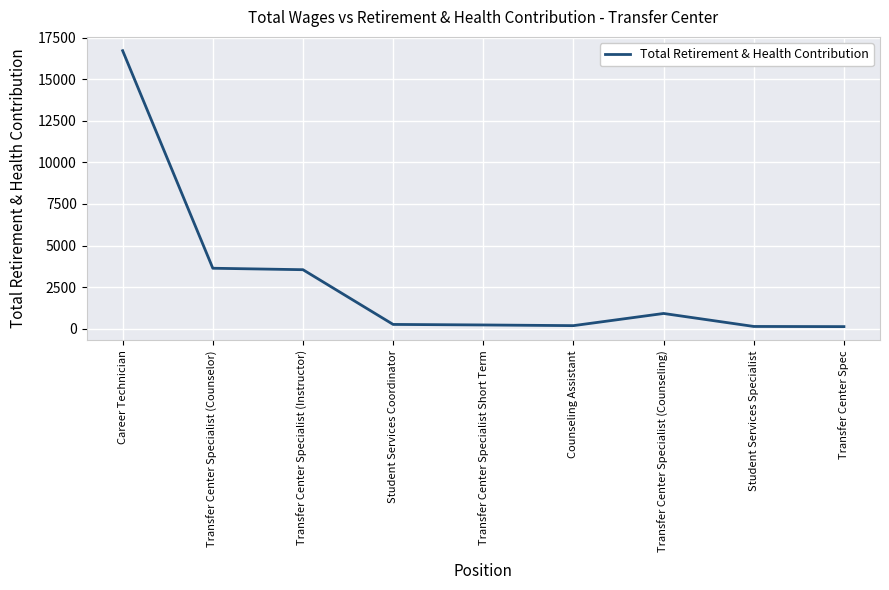

What value does the data have at Student Services Specialist, to the nearest 10?

130